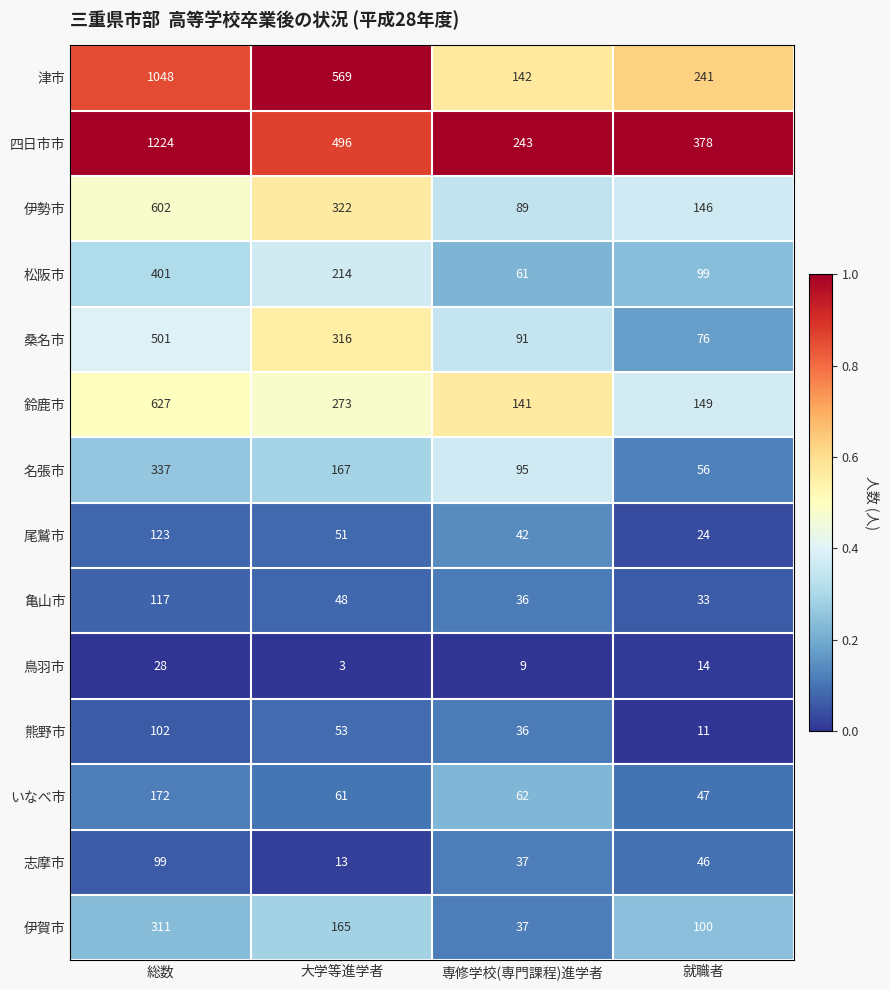

At which category does the chart reach its peak across all series?

総数